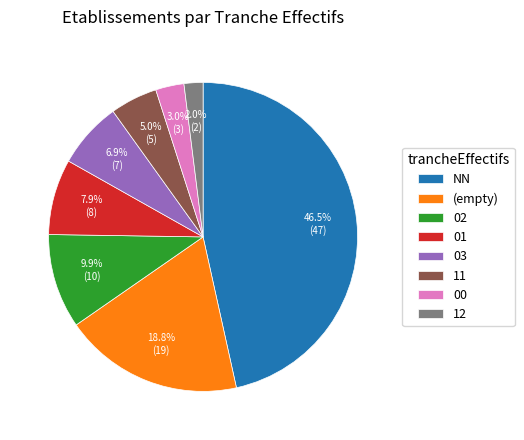

Does 03 represent more than half of the total?

No